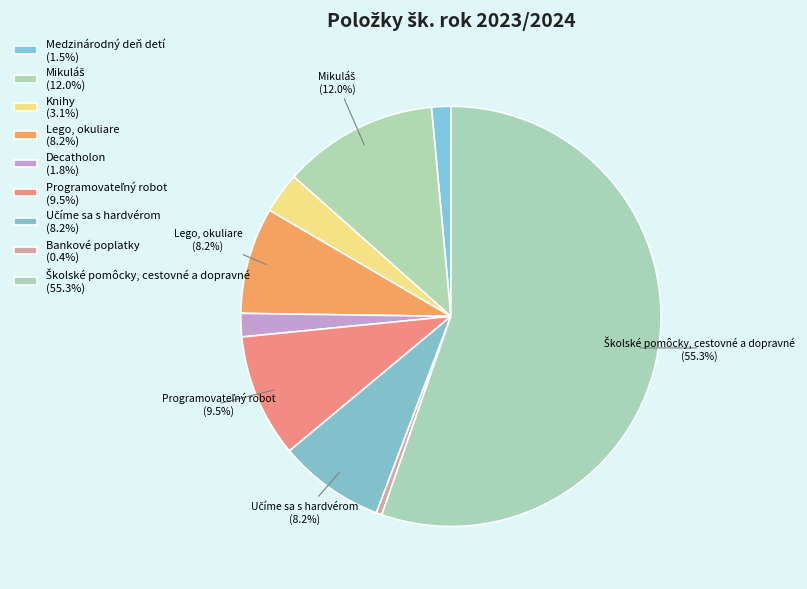

How many slices are in this pie chart?

9